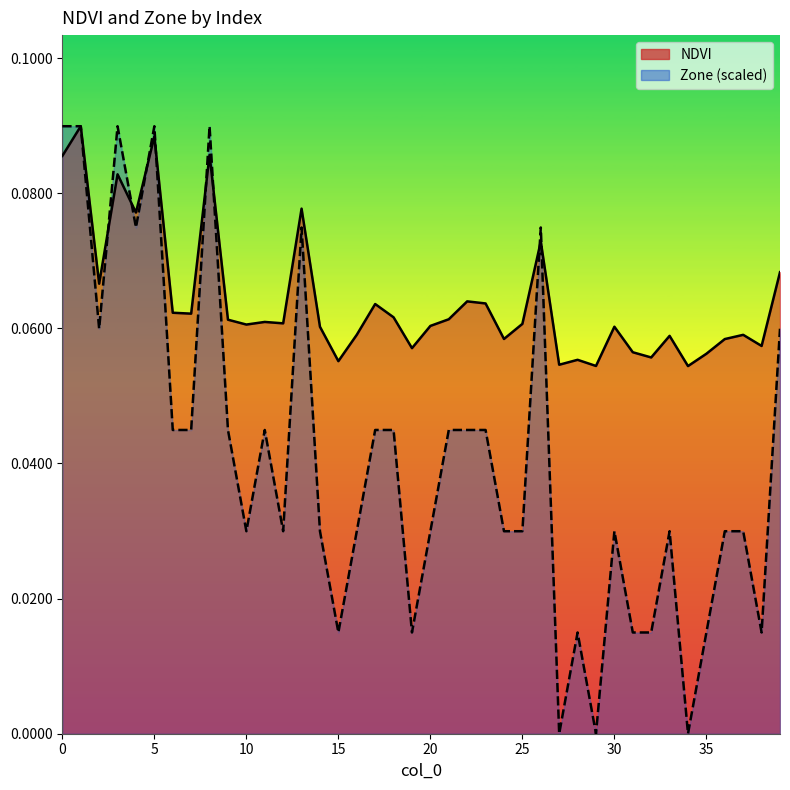

List the series in order of their peak value, lowest first.

NDVI, Zone